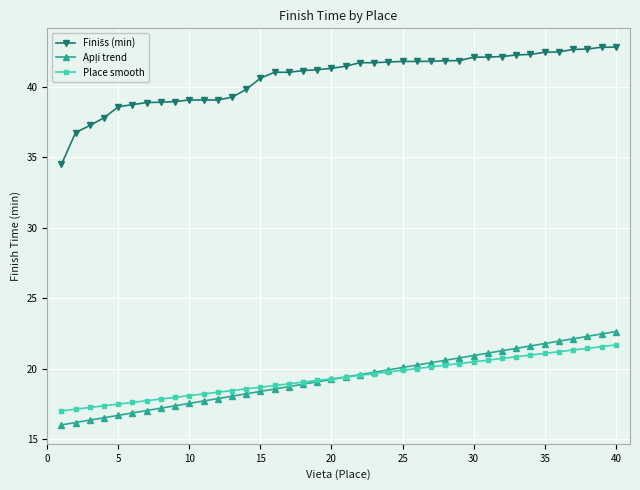

At how many categories does at least one series exceed 36?

39